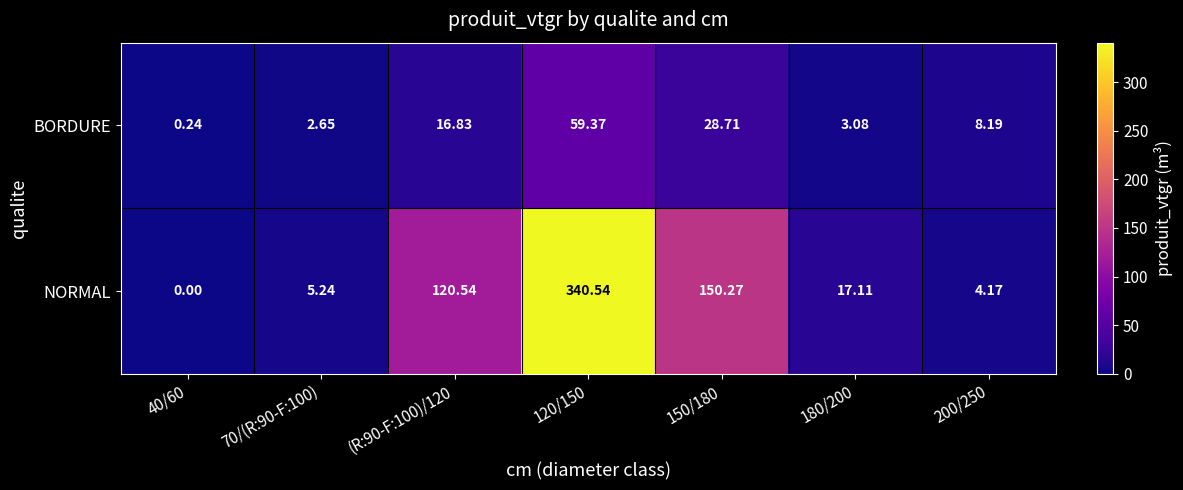

Which series has the largest range (max minus min)?

NORMAL